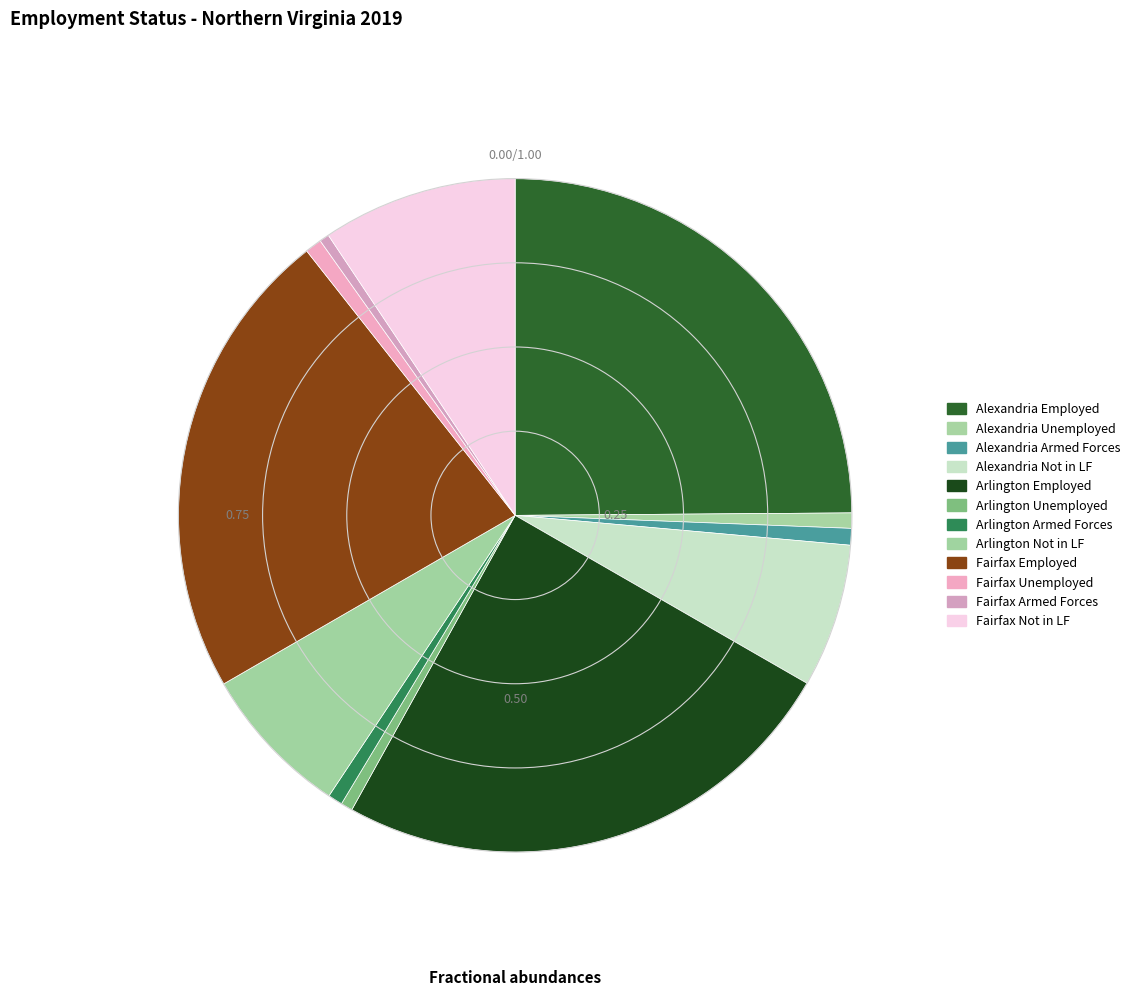

How many segments does this pie chart have?

12